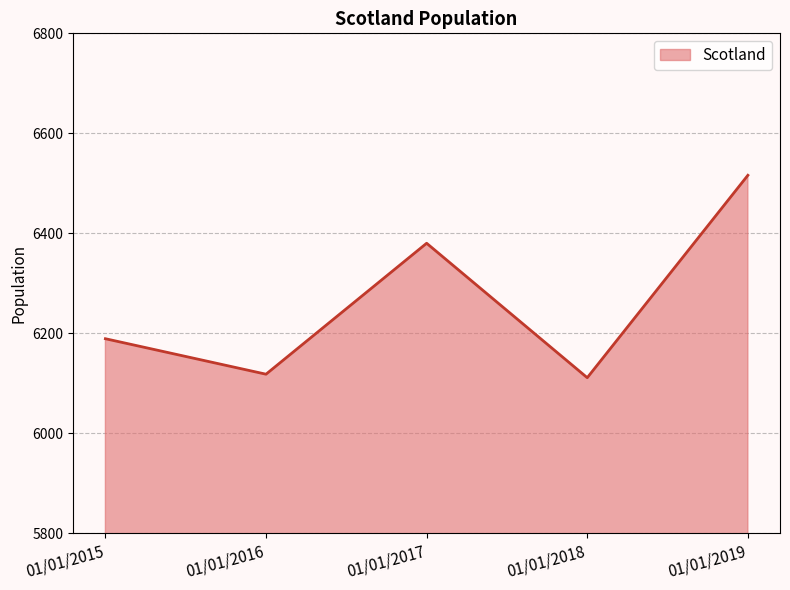

What is the difference between the maximum and minimum values?

405